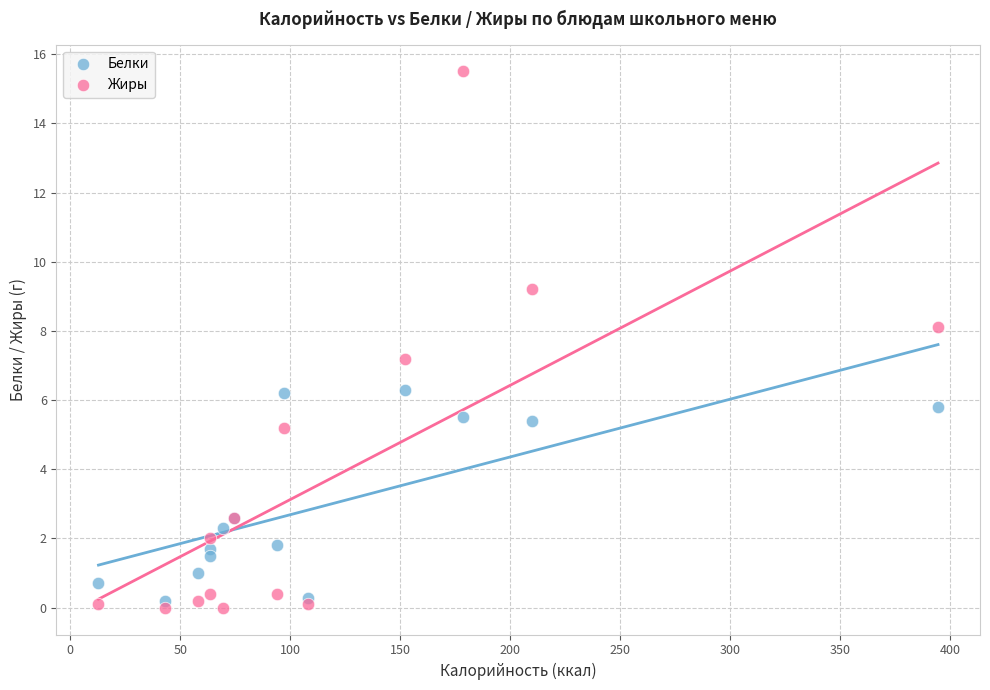

Which series has the widest spread of Y values?

Жиры